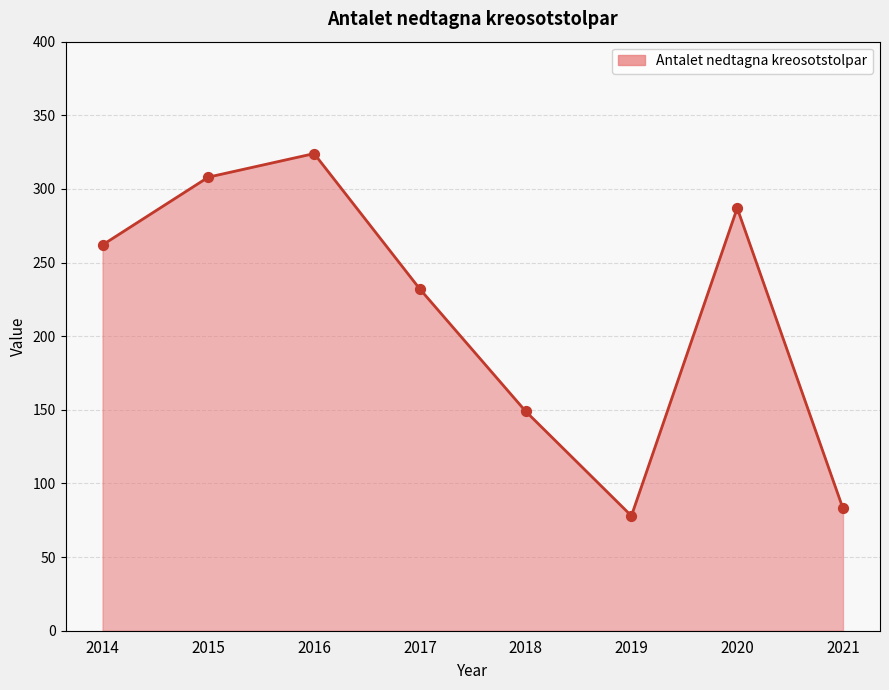

Which has a higher value, 2017 or 2021?

2017